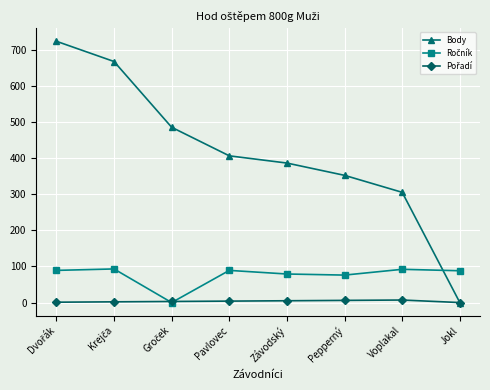

Which series has the largest total across all categories?

Body